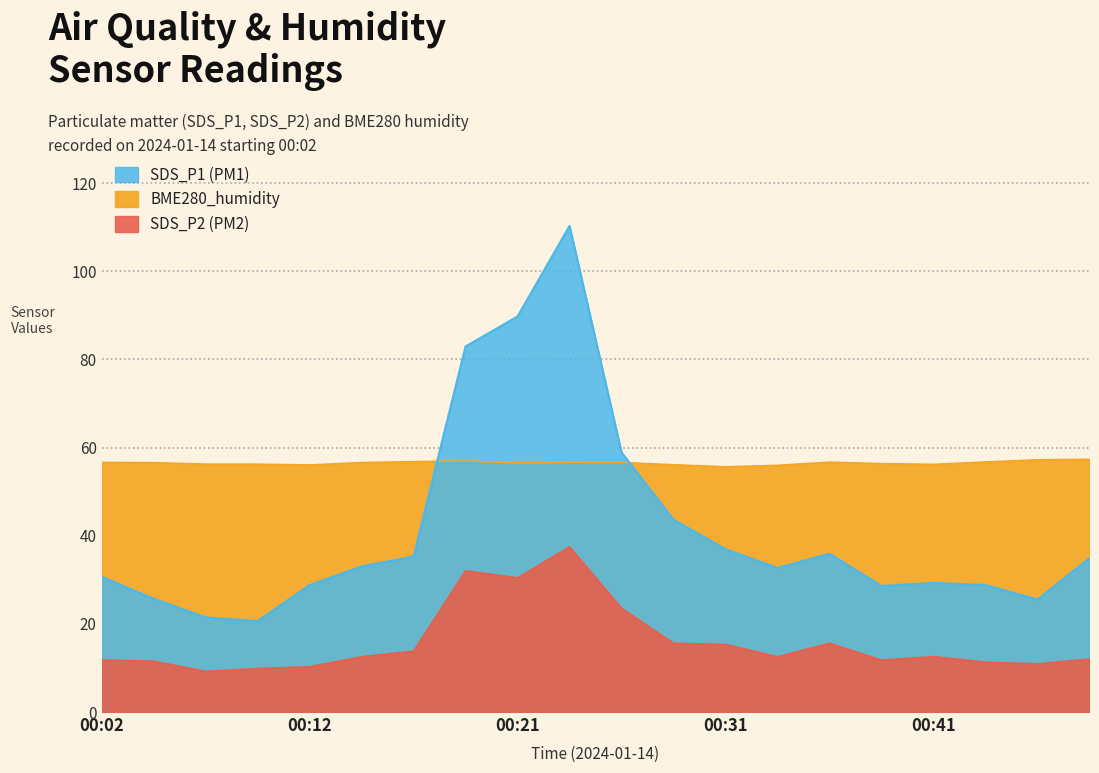

At which label does BME280_humidity reach its peak?

00:48